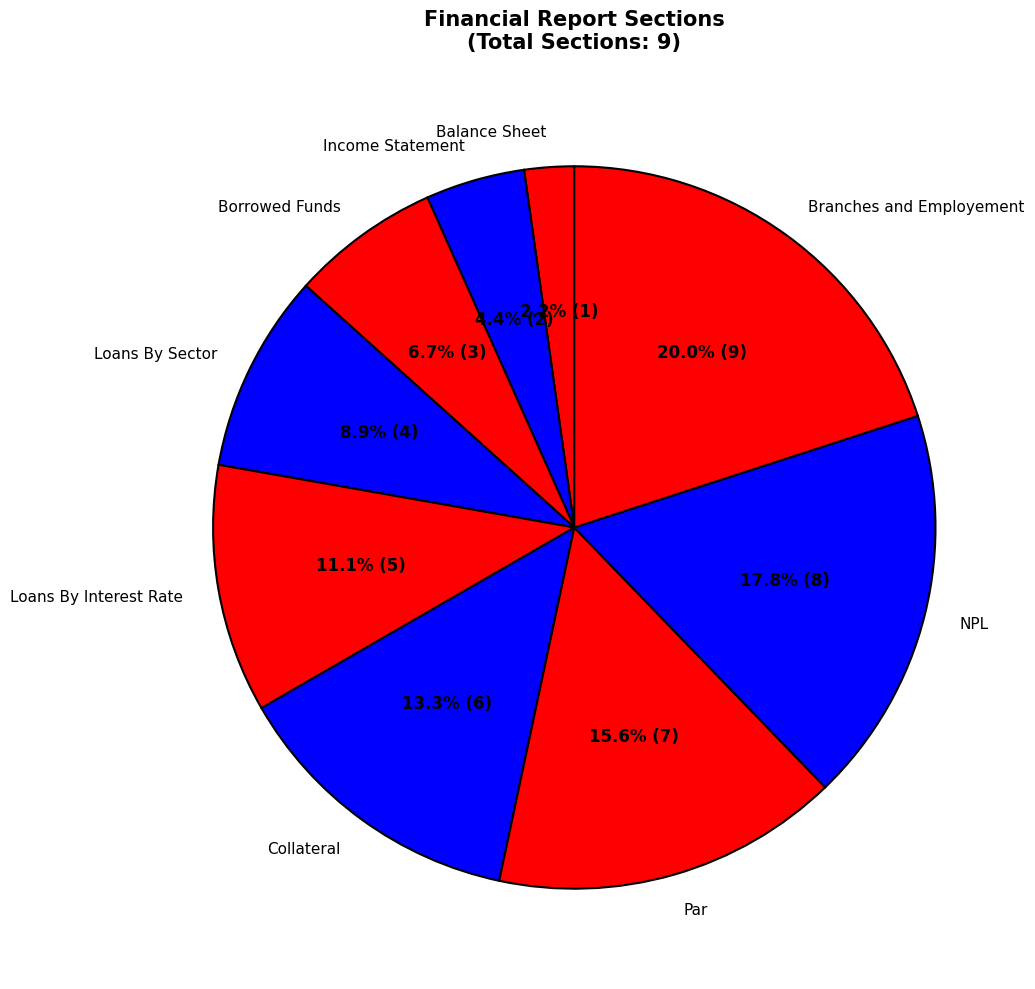

How many slices are in this pie chart?

9